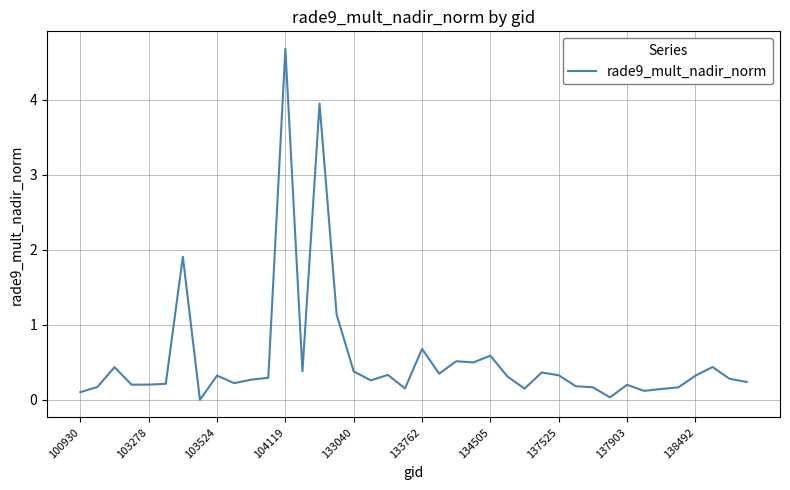

How many lines are shown in the chart?

1